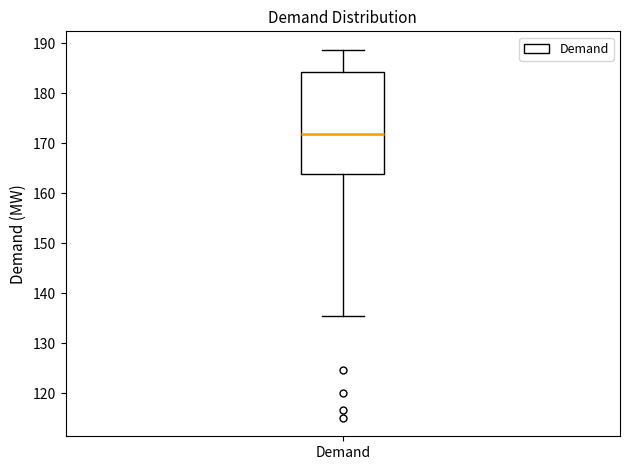

Transcribe this box plot: give where the median line is, the range the box spans, and where the two whiskers end, as read against the y-axis. The values are not printed on the chart, so give them approximately, as read against the axis.

median 172, box 164 to 184, whiskers 135 to 189